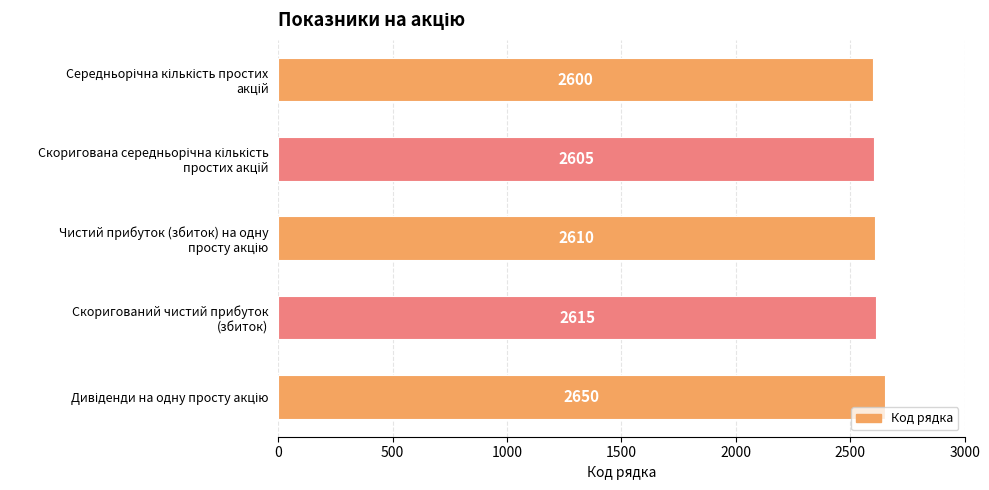

What is the value of the 4th bar from the top?

2615